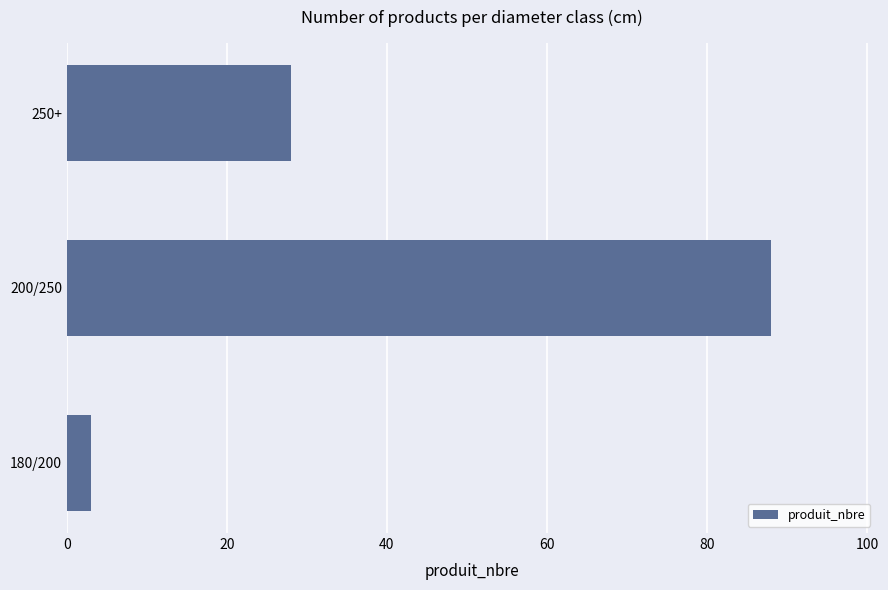

What is the ratio of the value at 200/250 to the value at 180/200?

29.3